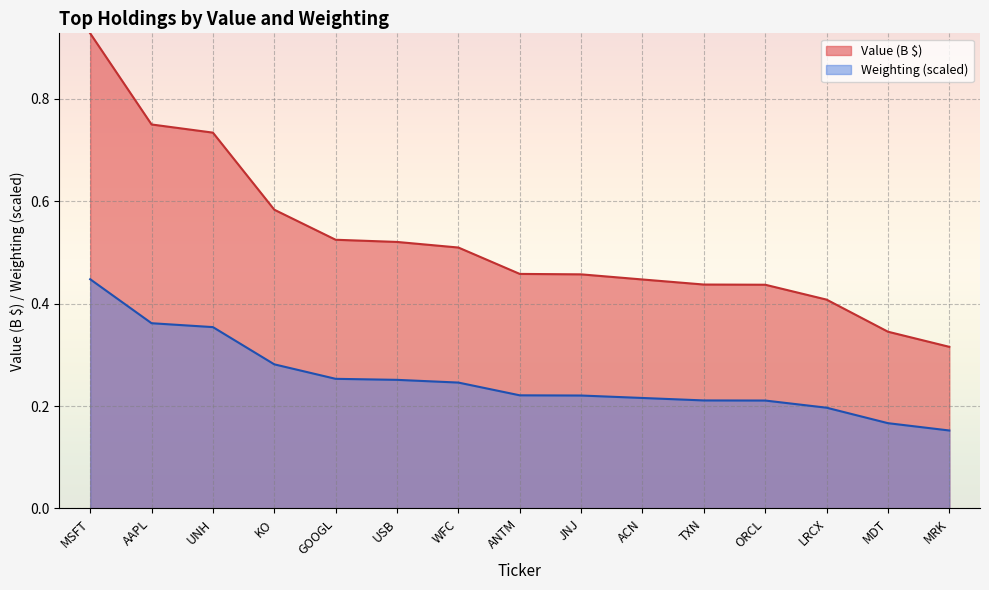

What is the label of the 6th point from the left?

USB